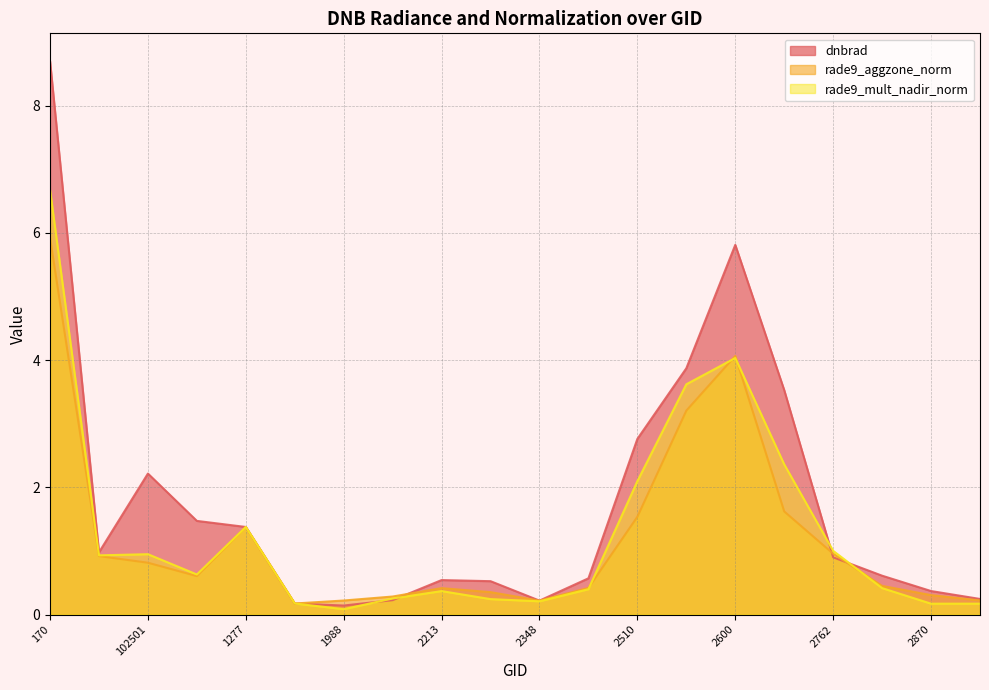

Which series changed the most between 2411 and 2690?

dnbrad